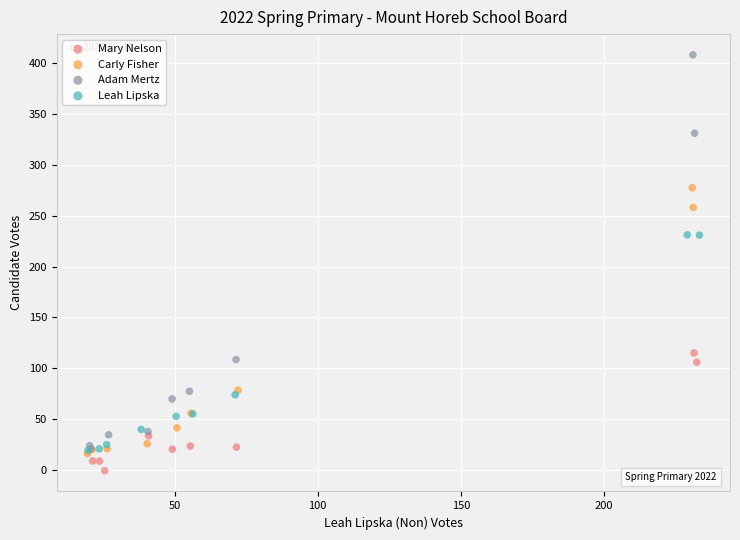

Which series reaches the maximum Y coordinate?

Adam Mertz